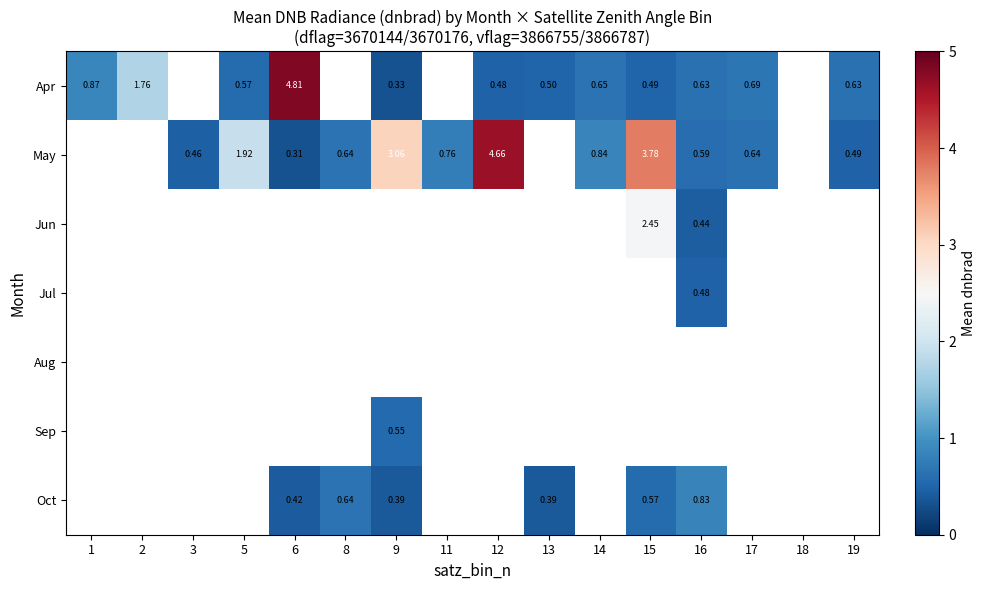

Is the value of May at 3 greater than the value of Aug at 11?

Yes